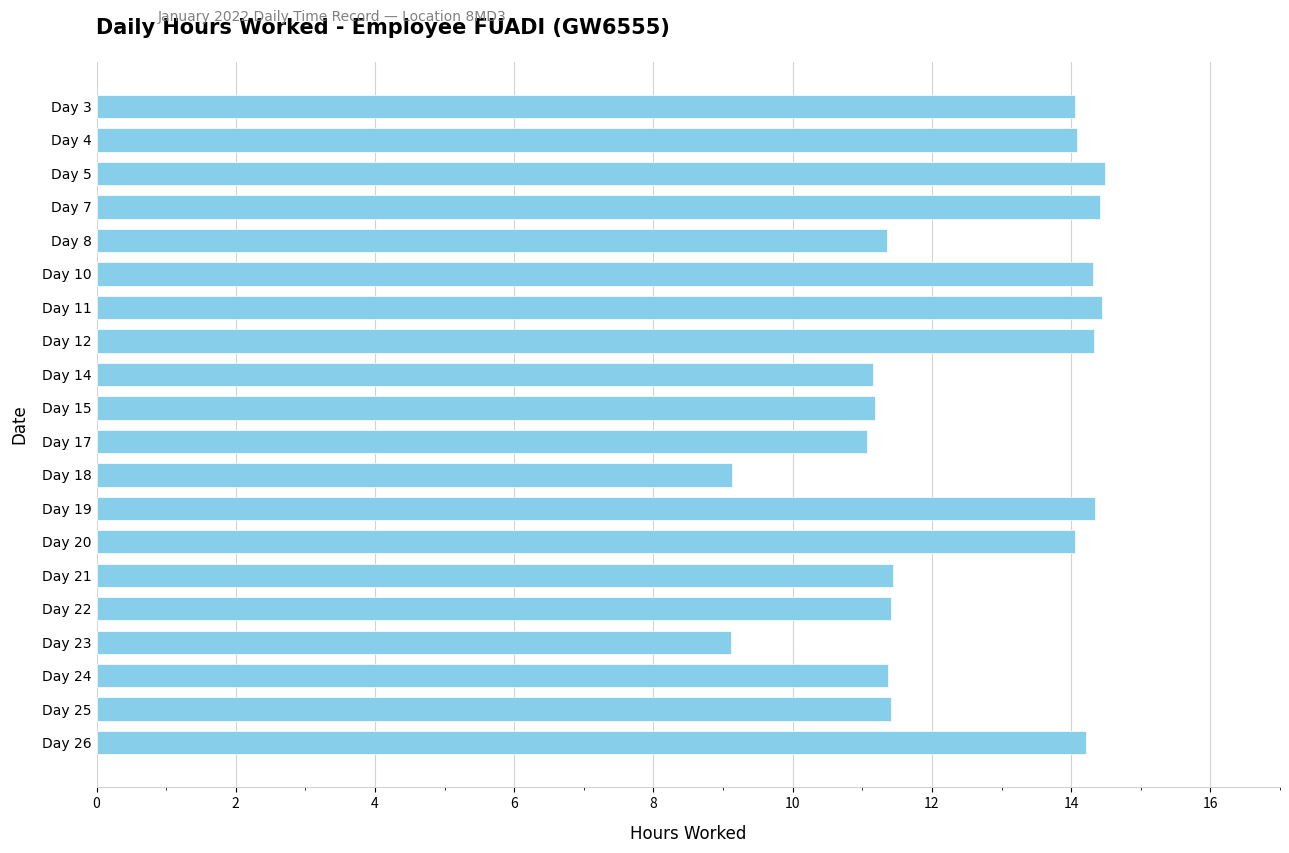

What is the change in value from Day 11 to Day 14?

-3.3